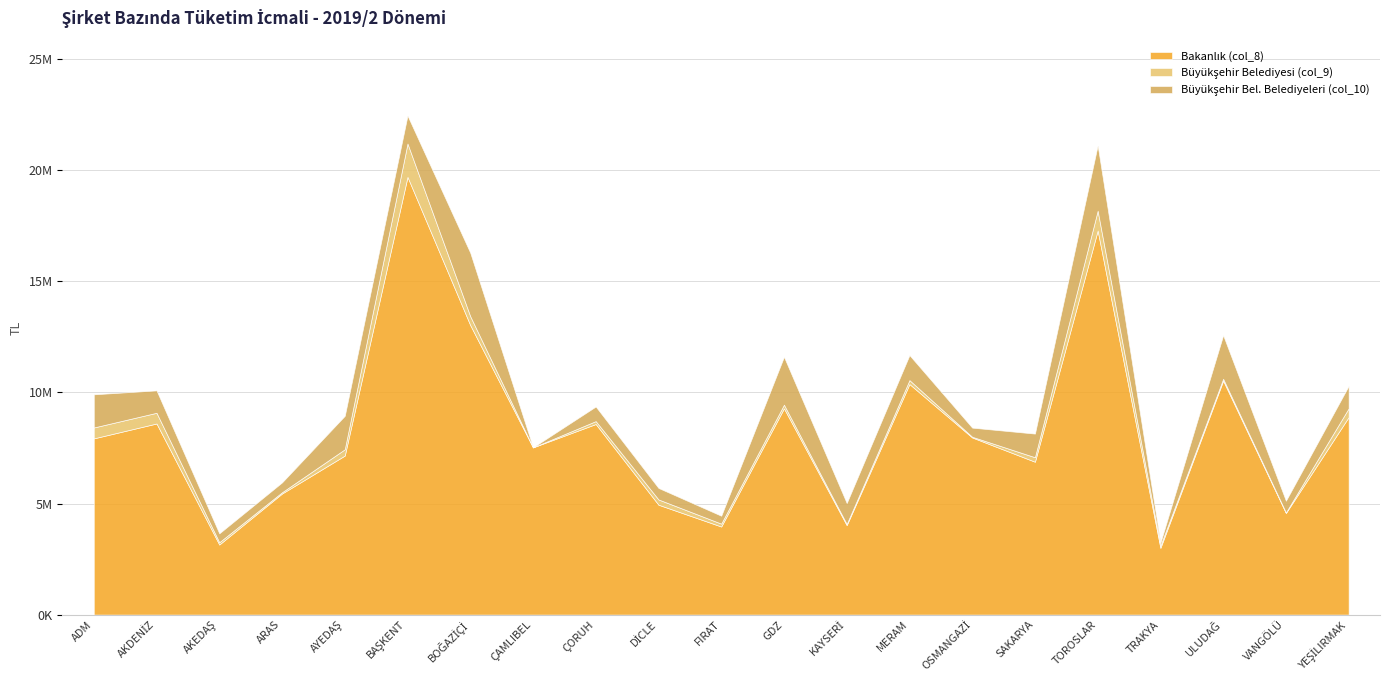

What is the label of the 14th point from the right?

ÇAMLIBEL